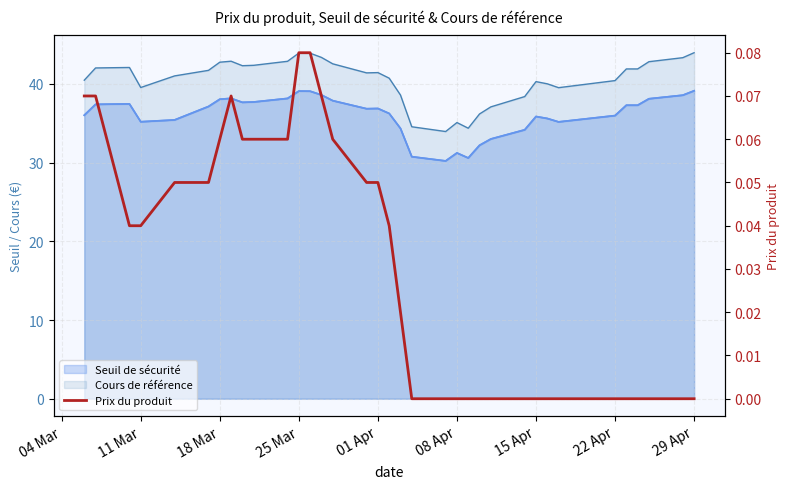

Count the number of values greater than 0.

19